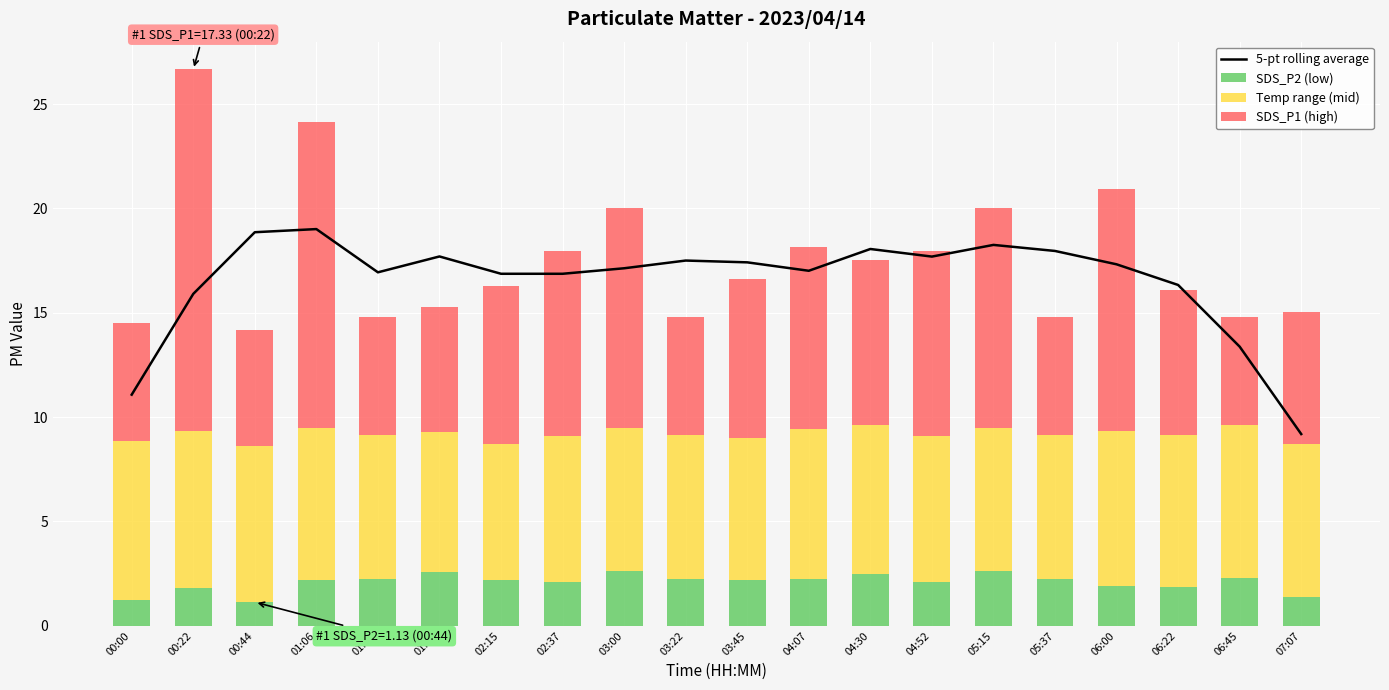

What is the label of the 12th bar from the left?

04:07